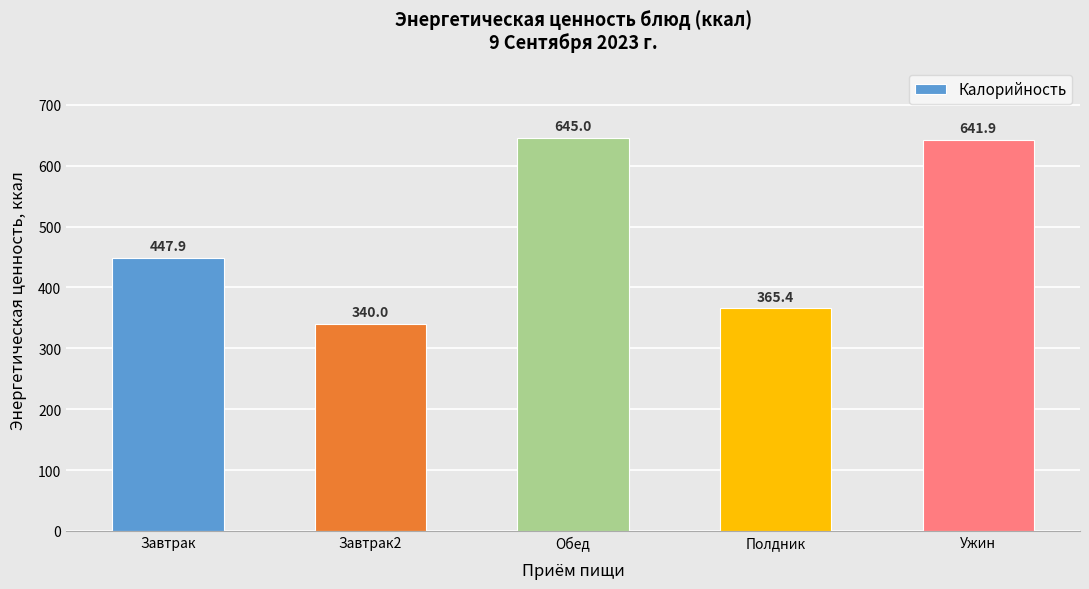

What position from the left is Полдник?

4